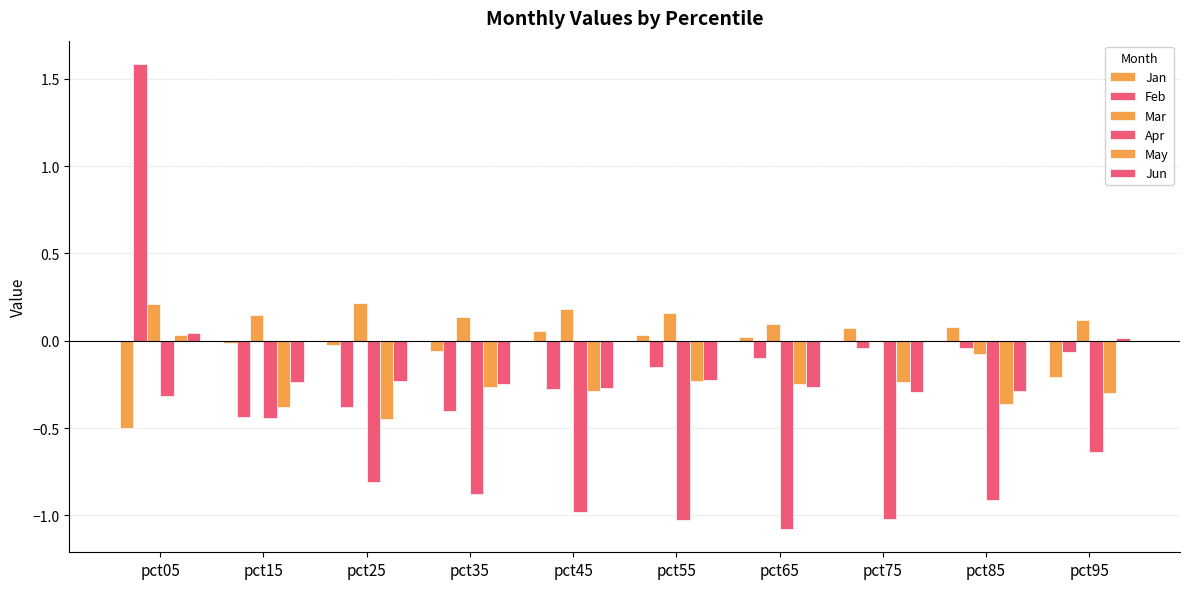

What is the minimum value for Jan?

-0.5